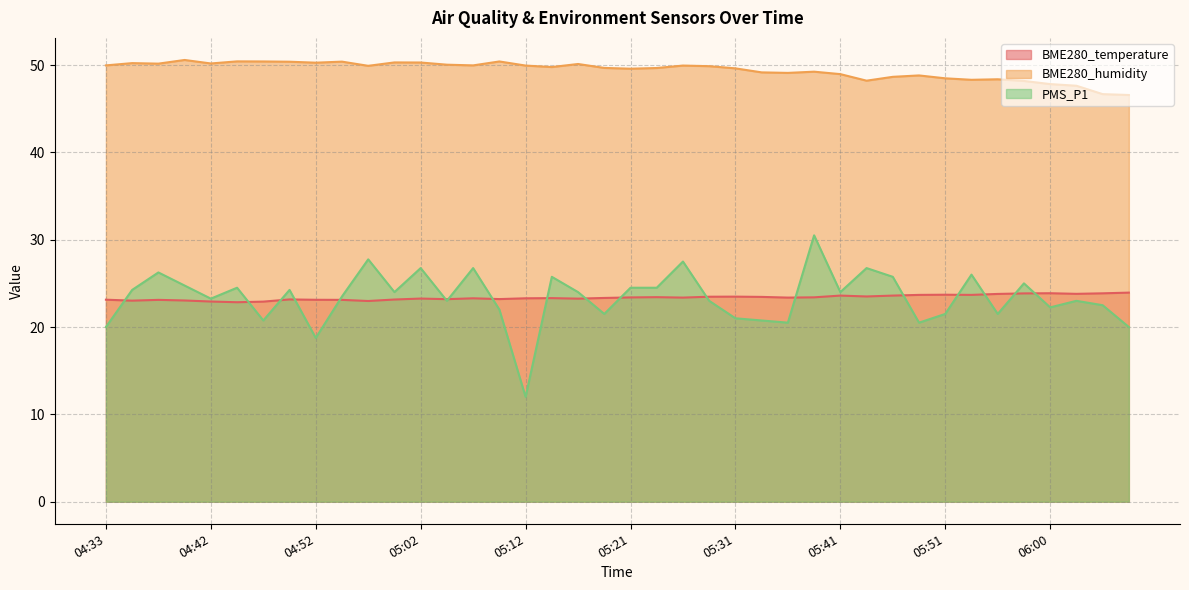

What is the maximum value shown in the chart?

50.6